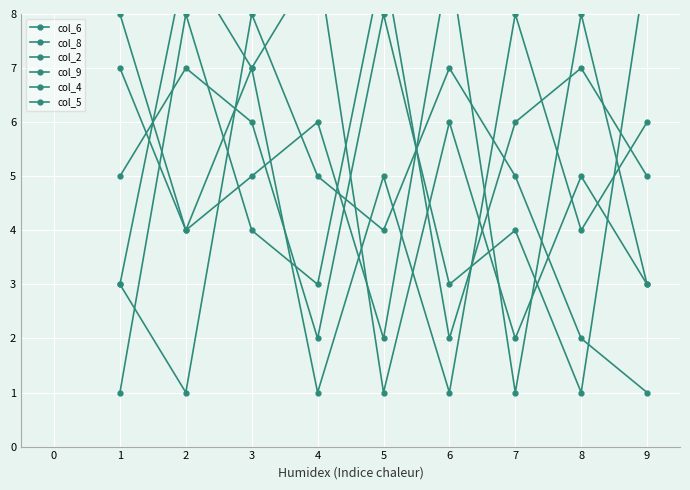

What is the average value of the col_5 series?

5